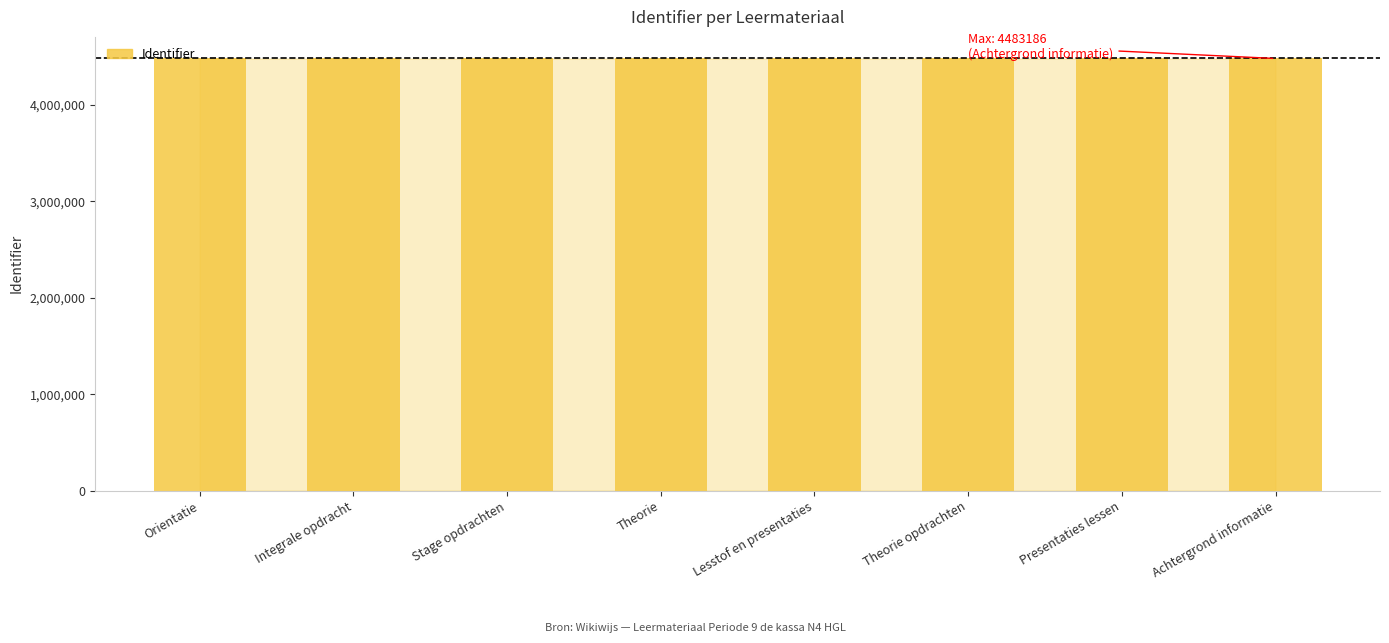

True or false: the data shows 4483152 at Integrale opdracht.

True